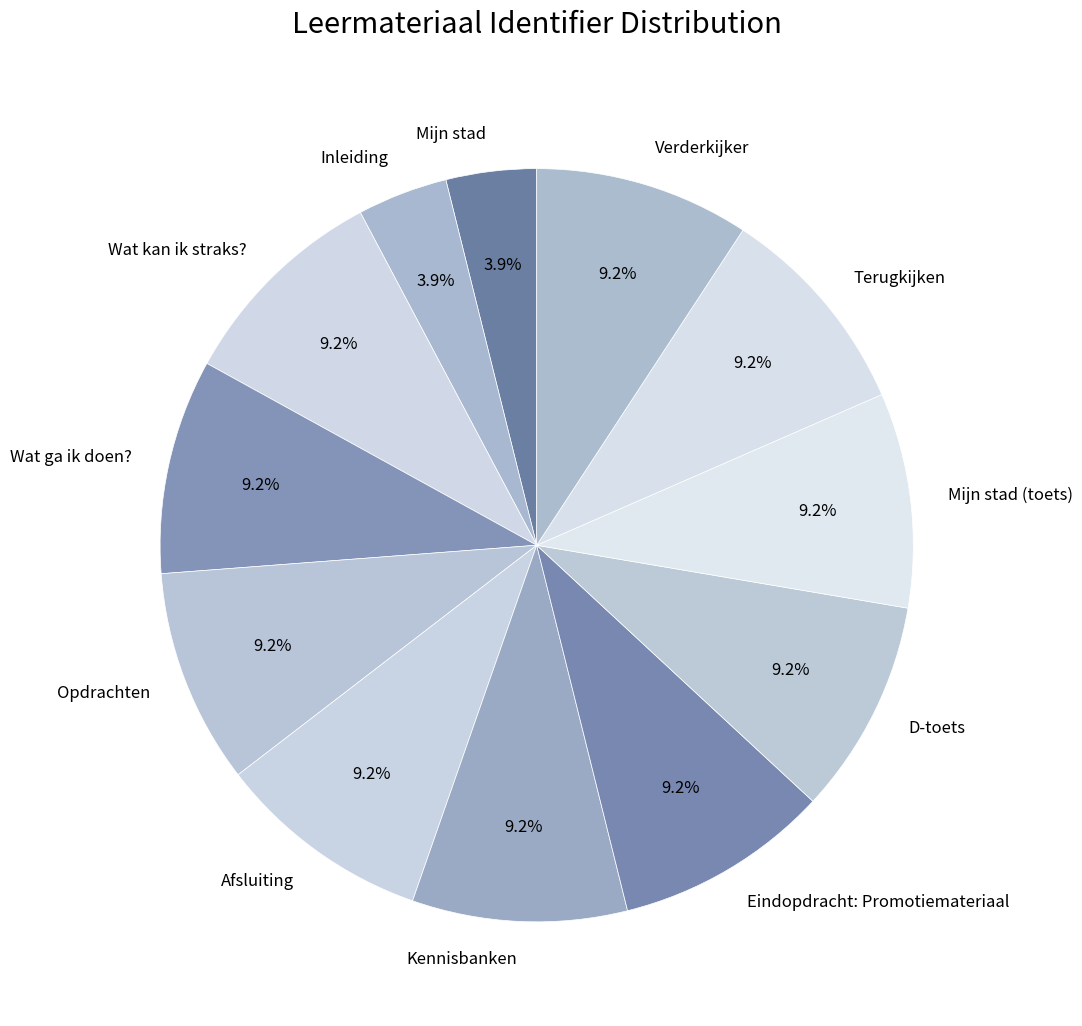

What is the ratio of the value at Mijn stad to the value at Wat kan ik straks??

0.4